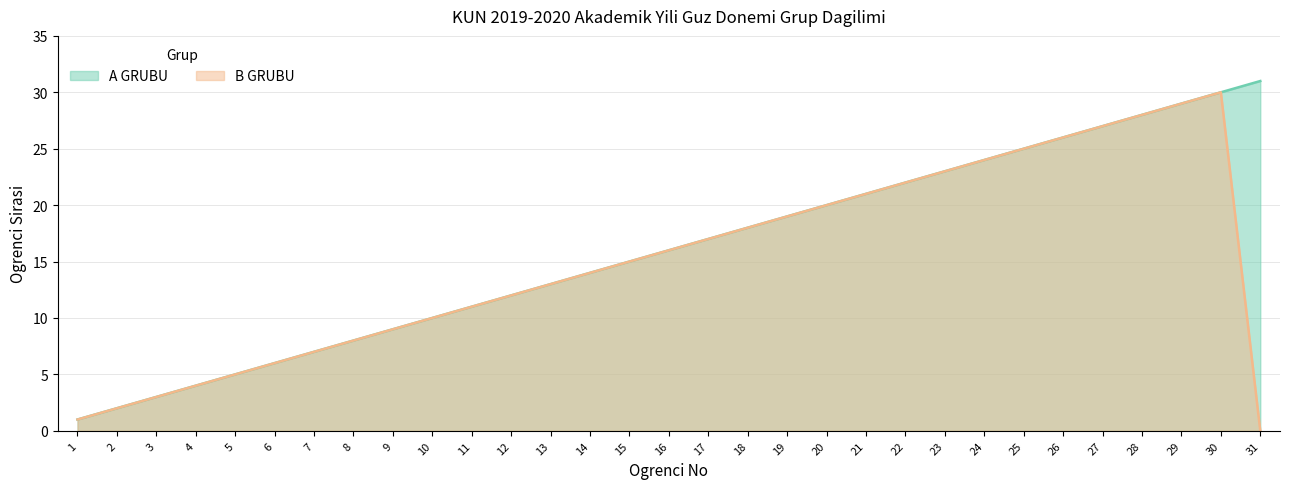

How many values in the A GRUBU series are below 16?

15